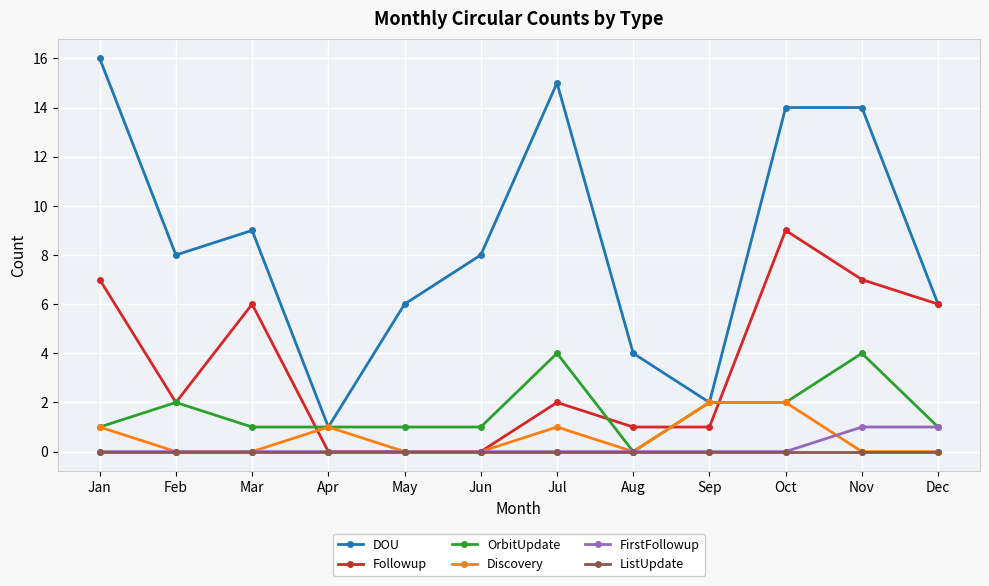

The OrbitUpdate series shows 0 at Mar. True or false?

False